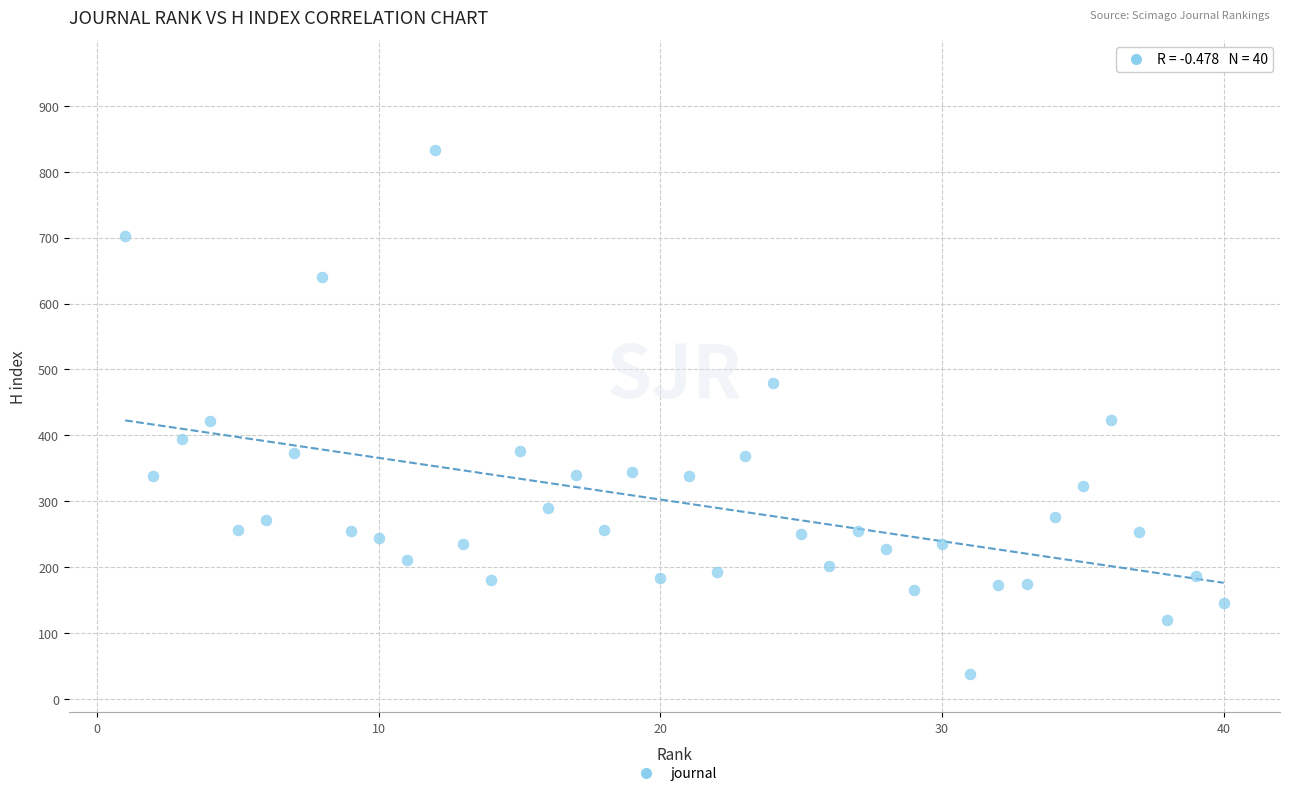

What is the range of Y values (max minus min)?

795